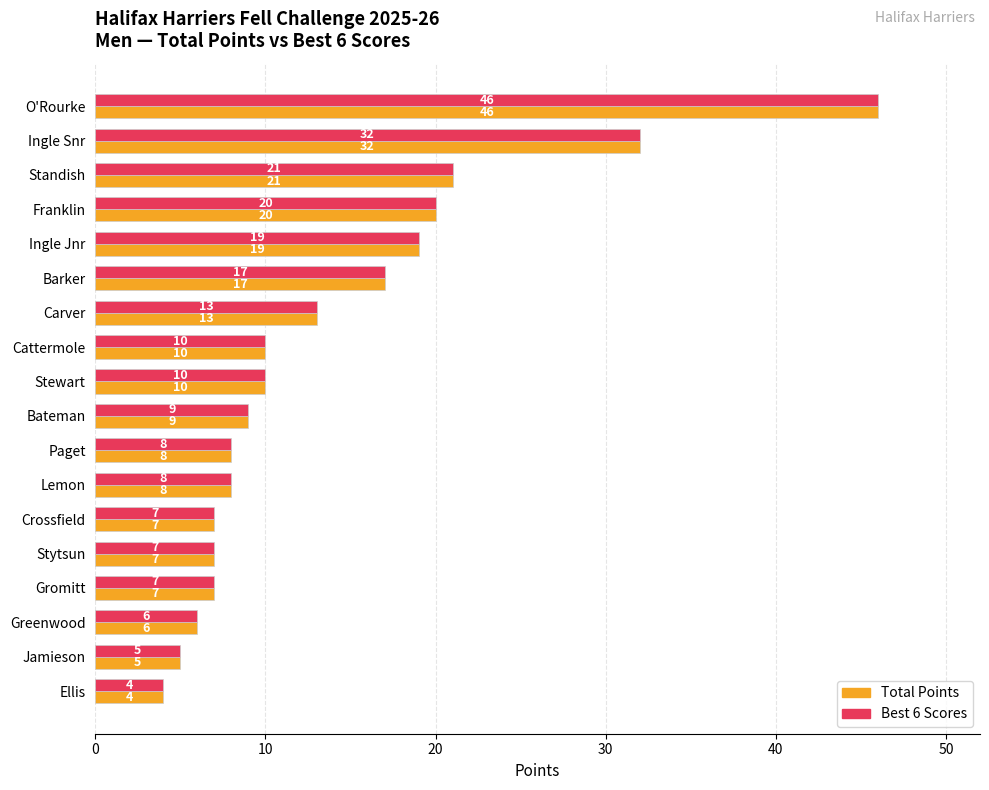

Count the number of categories in the chart.

18